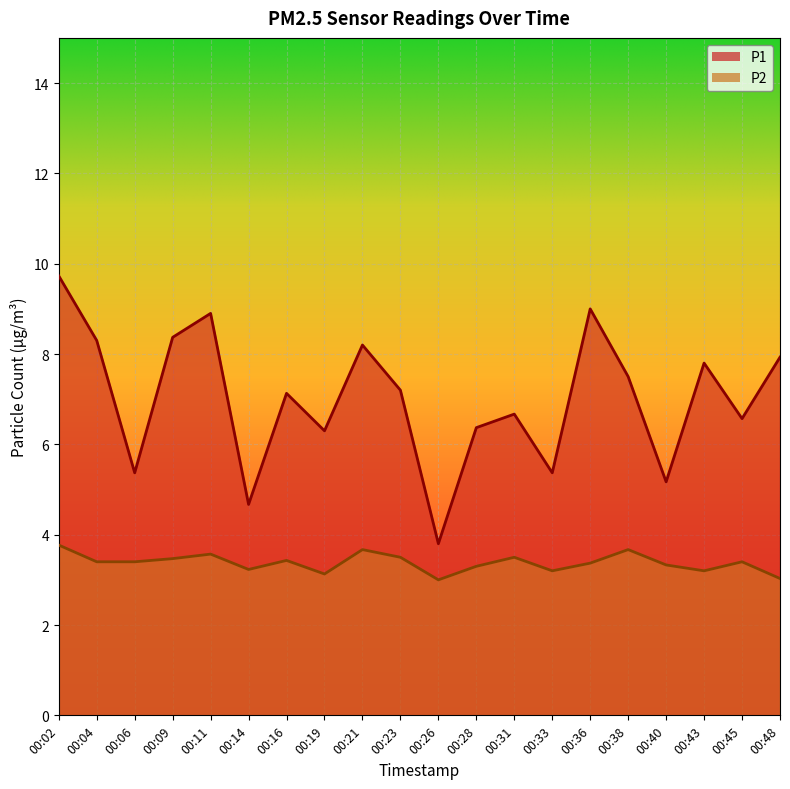

Reading left to right, list all the values displayed in this chart.

P1: 00:02=9.7	00:04=8.3	00:06=5.4	00:09=8.4	00:11=8.9	00:14=4.7	00:16=7.1	00:19=6.3	00:21=8.2	00:23=7.2	00:26=3.8	00:28=6.4	00:31=6.7	00:33=5.4	00:36=9.0	00:38=7.5	00:40=5.2	00:43=7.8	00:45=6.6	00:48=7.9
P2: 00:02=3.8	00:04=3.4	00:06=3.4	00:09=3.5	00:11=3.6	00:14=3.2	00:16=3.4	00:19=3.1	00:21=3.7	00:23=3.5	00:26=3.0	00:28=3.3	00:31=3.5	00:33=3.2	00:36=3.4	00:38=3.7	00:40=3.3	00:43=3.2	00:45=3.4	00:48=3.0